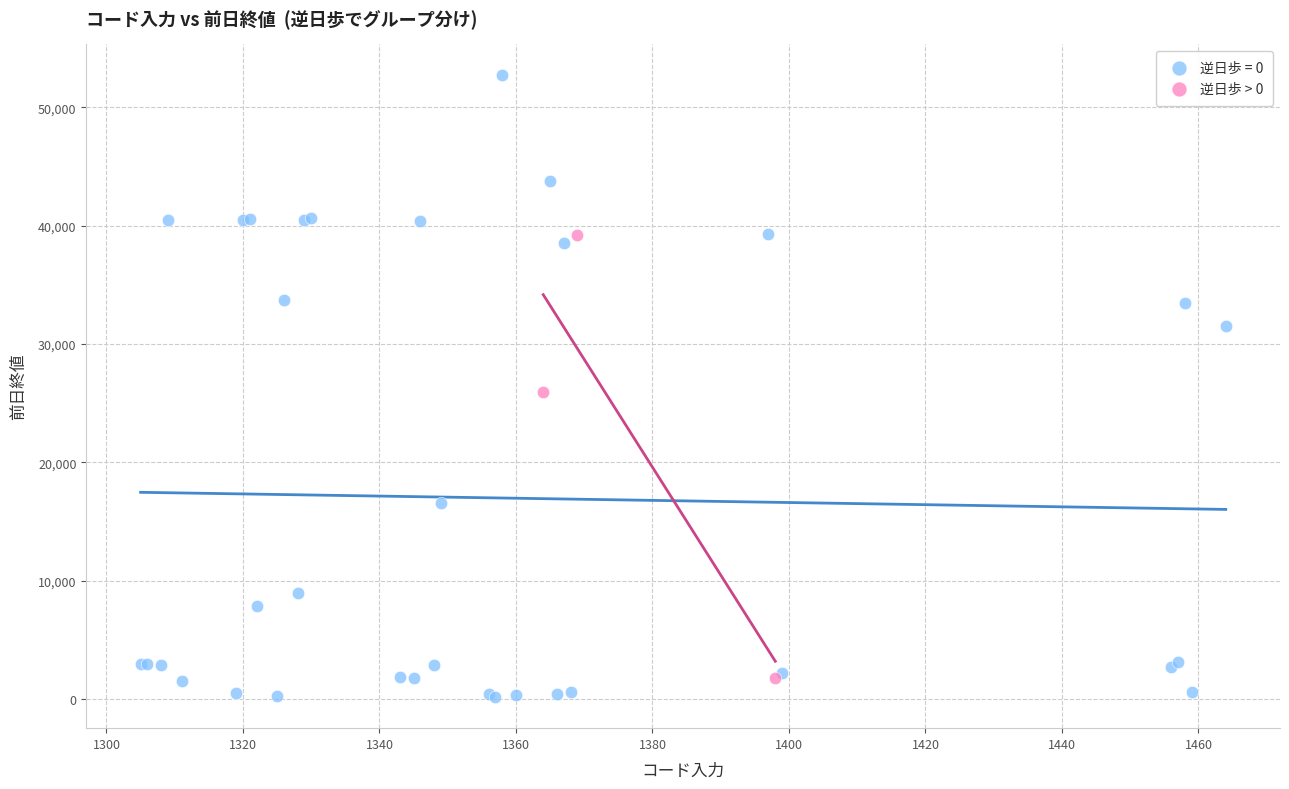

Which series has the largest Y range (max minus min)?

逆日歩 = 0